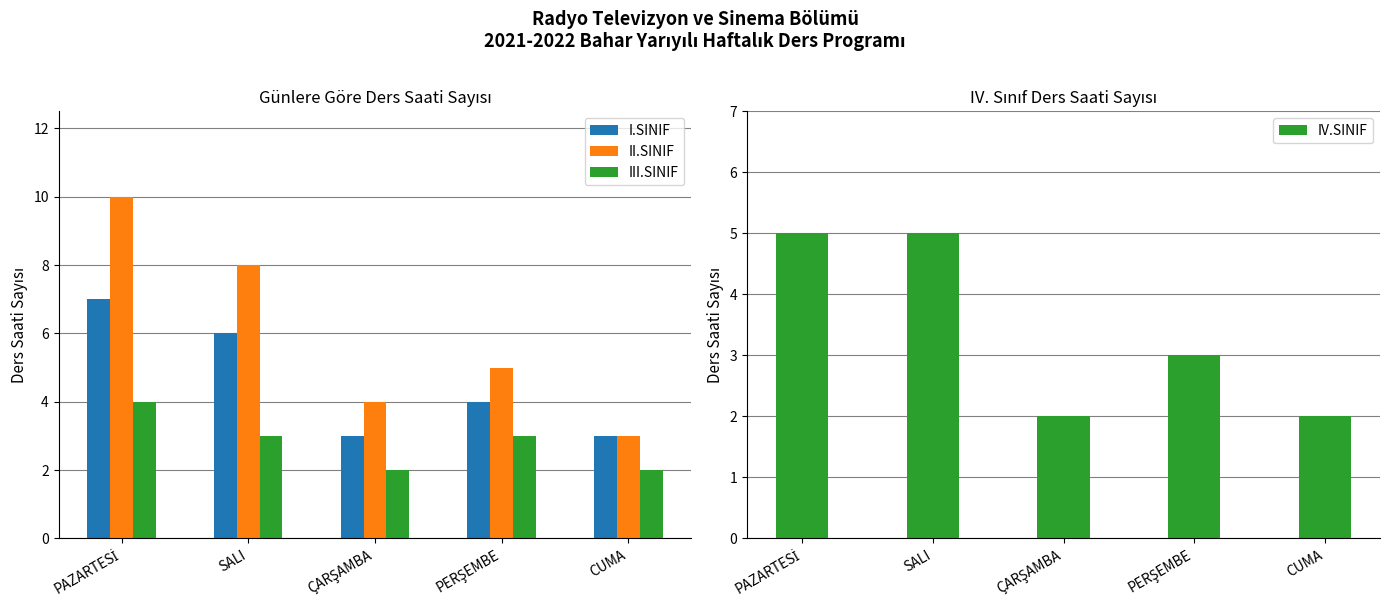

Between ÇARŞAMBA and CUMA, which series saw the biggest shift?

II.SINIF